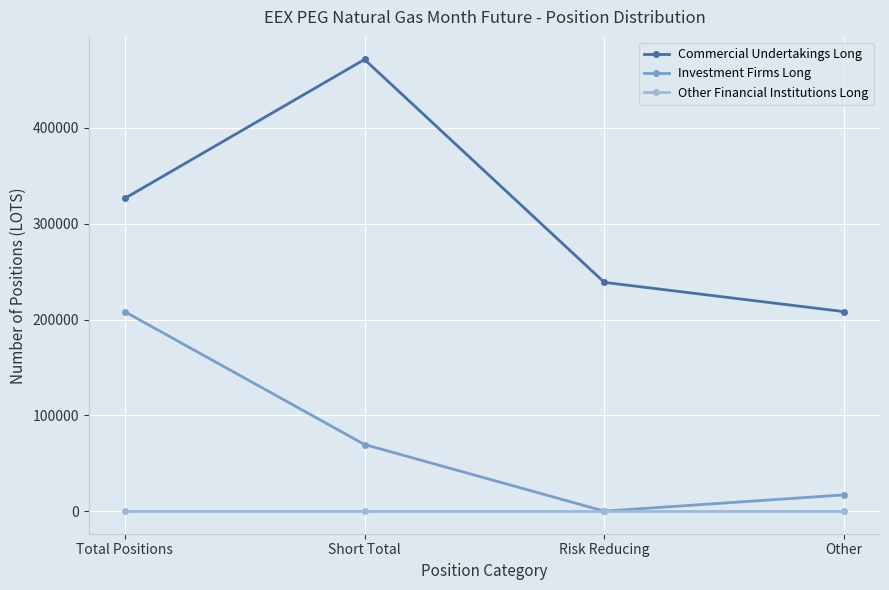

At how many categories does at least one series exceed 193215?

4